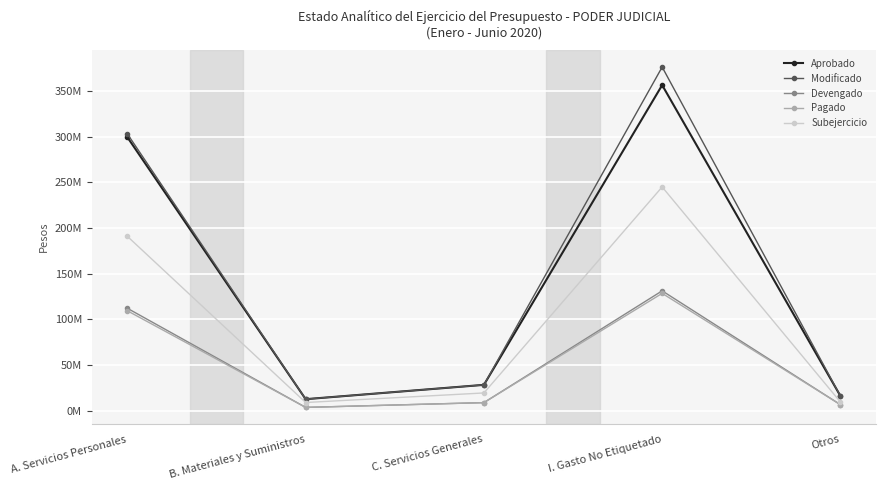

Which has a higher value, A. Servicios Personales or I. Gasto No Etiquetado?

I. Gasto No Etiquetado